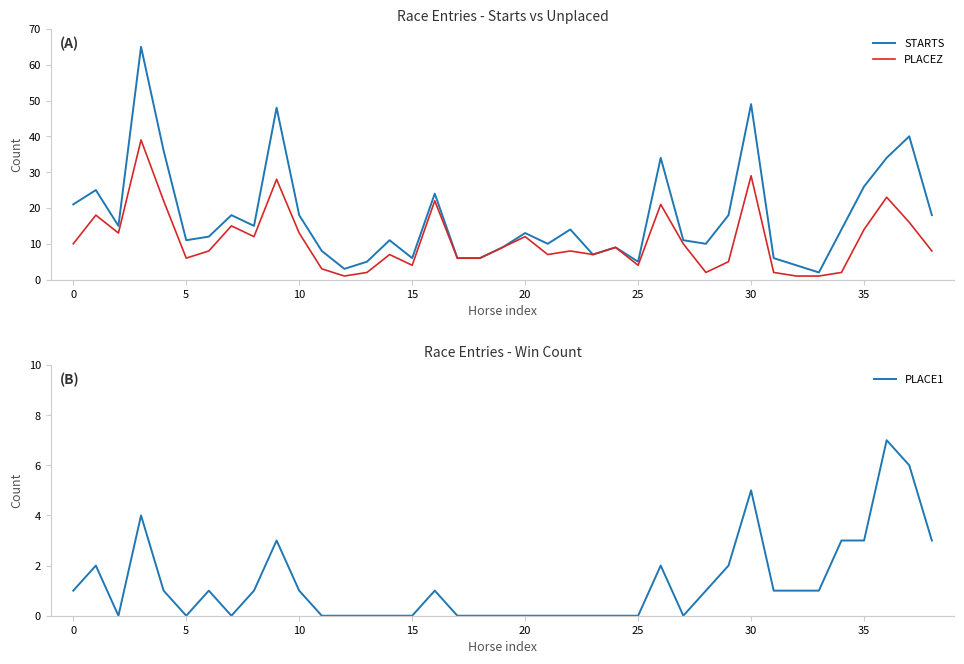

What is the highest value of the PLACEZ series?

39